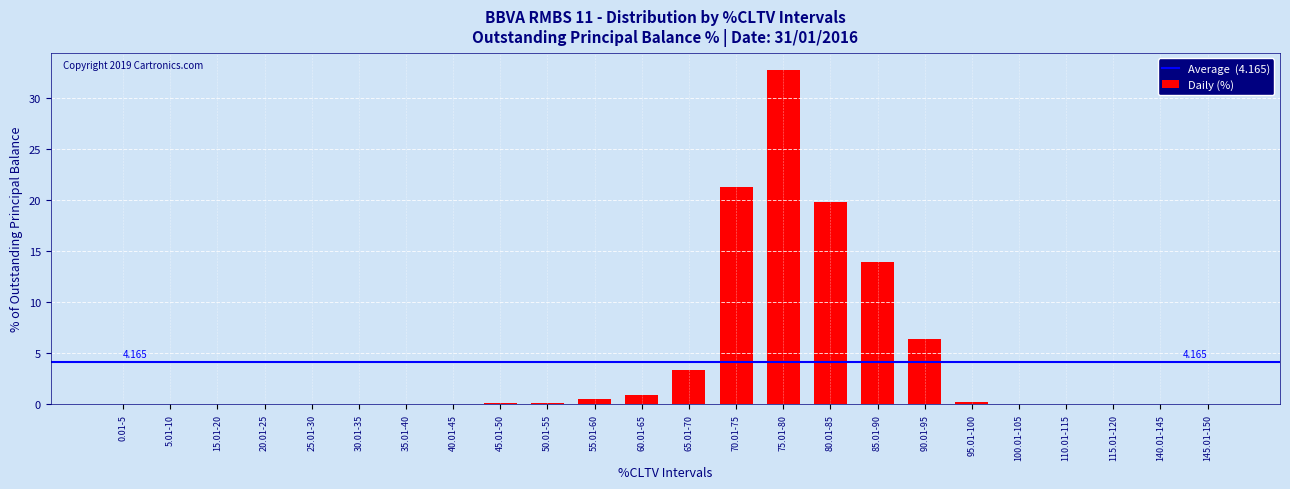

What is the difference between the values at 80.01-85 and 115.01-120?

19.9